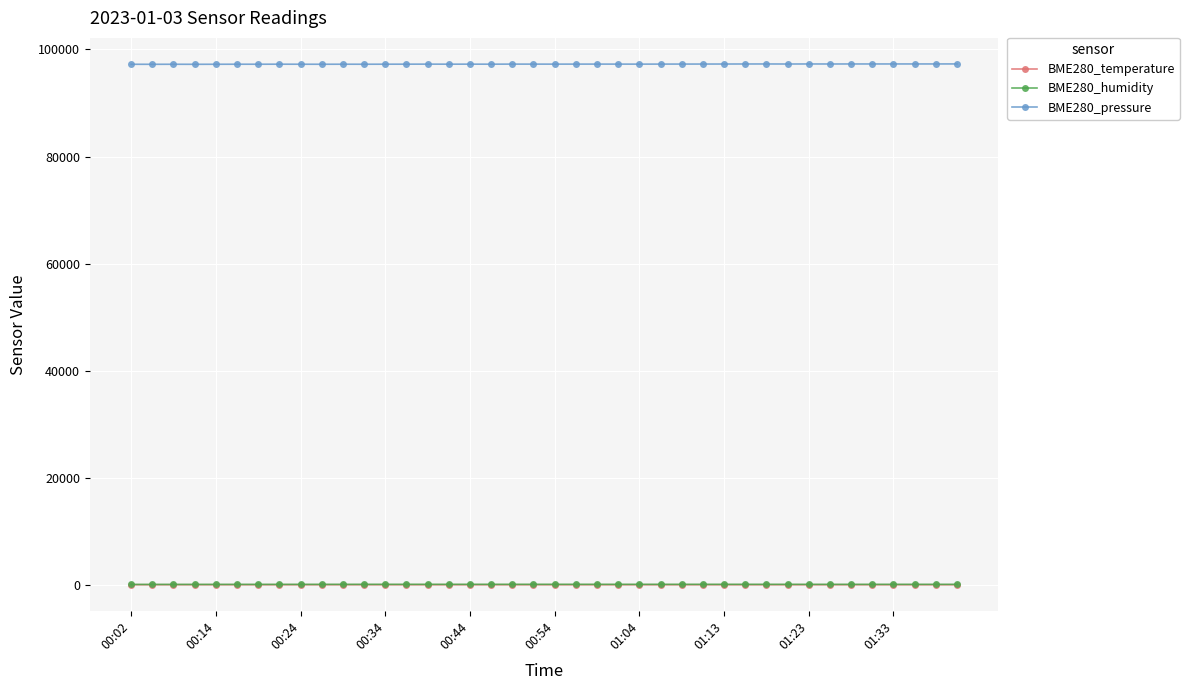

At how many categories does at least one series exceed 69299?

40